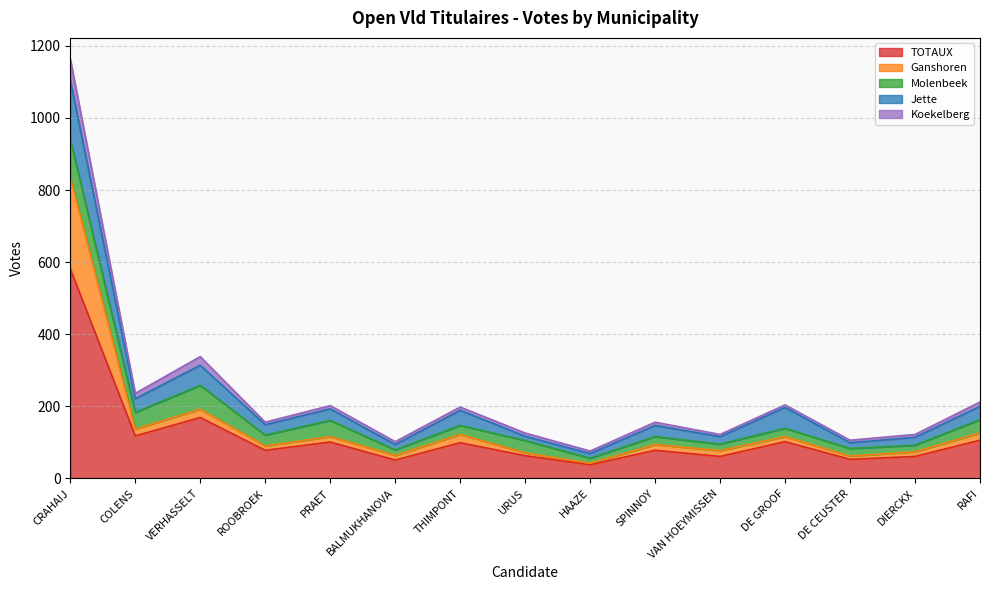

At which category is the sum across all series the highest?

CRAHAIJ